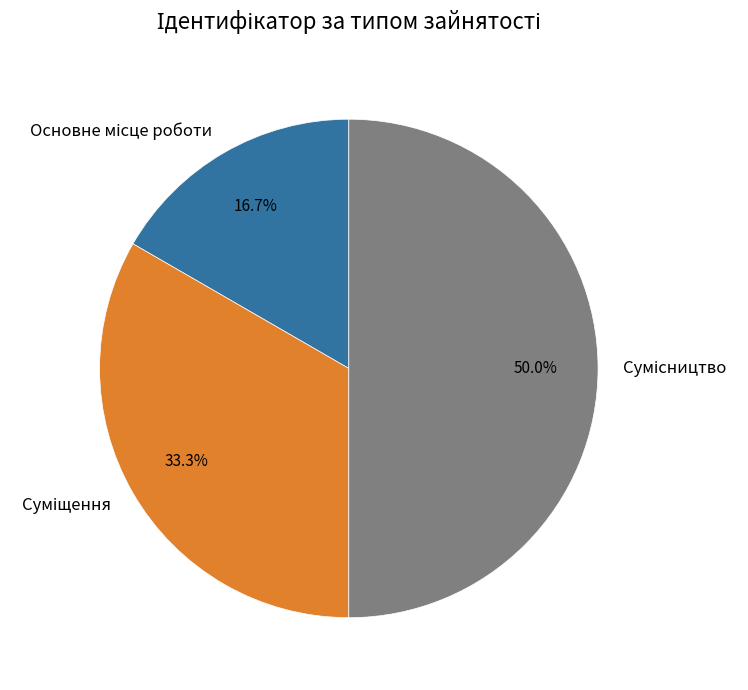

To the nearest percent, what is the difference between the largest and smallest slice percentages?

33%